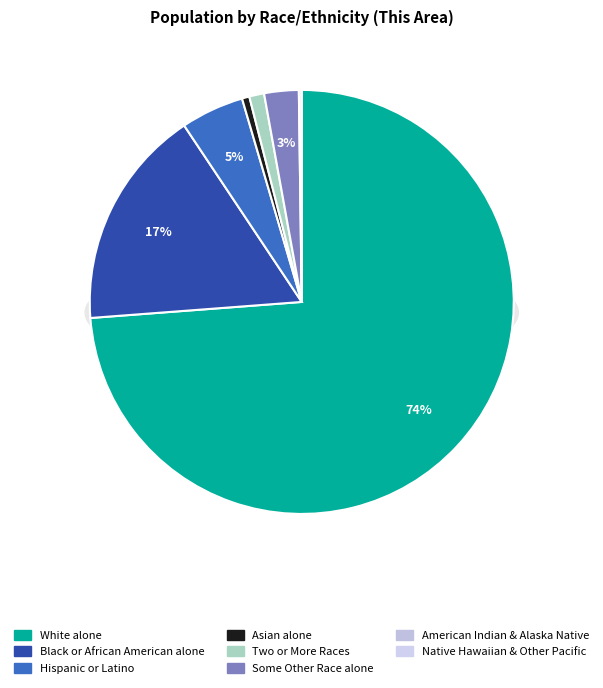

How much of the chart is everything except Black or African American alone?

83.2%